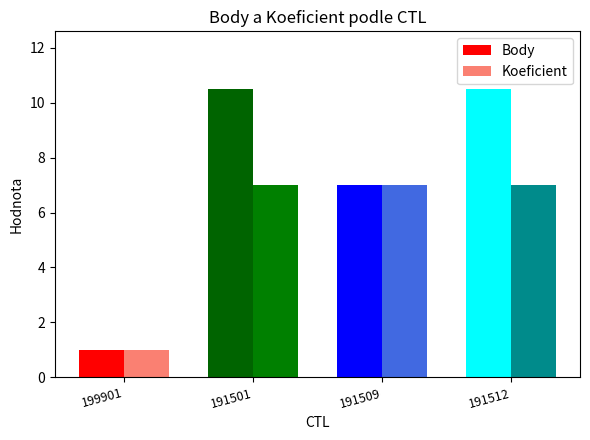

What is the minimum value shown in the chart?

1.0